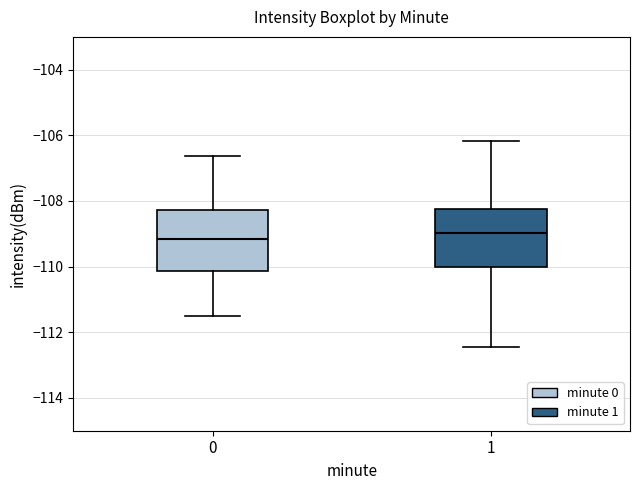

Where does the upper whisker of the box at x = 0 end on the y-axis? The values are not printed on the chart, so give them approximately, as read against the axis.

-106.6